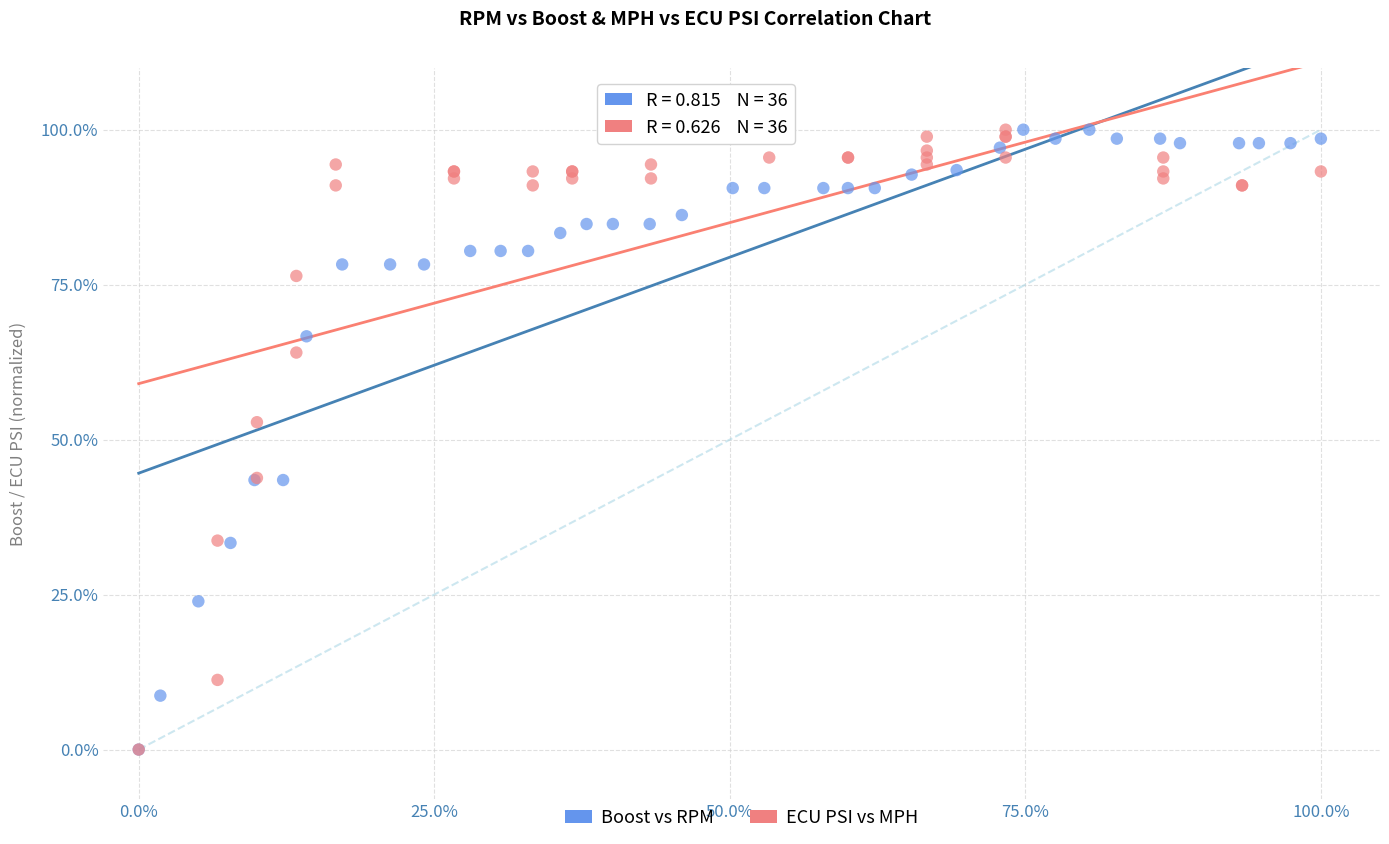

What are all the series names shown in the legend?

Boost vs RPM, ECU PSI vs MPH